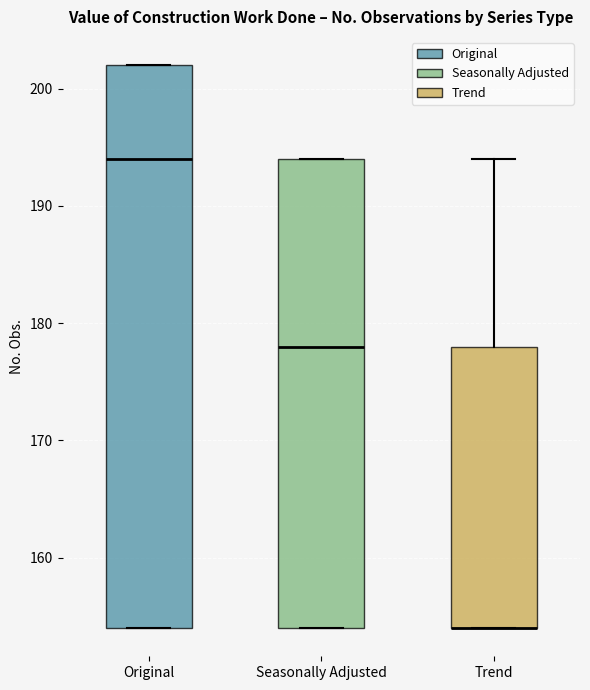

Reading left to right, transcribe this box plot: for each box, give where its median line is, the range the box spans, and where its two whiskers end, as read against the y-axis. The values are not printed on the chart, so give them approximately, as read against the axis.

Original: median 194, box 154 to 202, whiskers 154 to 202
Seasonally Adjusted: median 178, box 154 to 194, whiskers 154 to 194
Trend: median 154 (drawn on the box's lower edge), box 154 to 178, whiskers 154 to 194